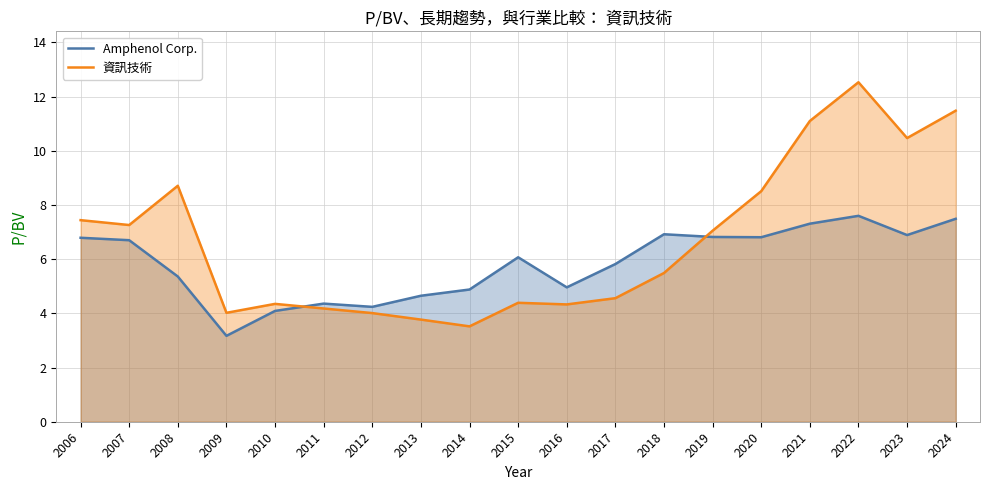

The Amphenol Corp. series shows 4.2 at 2012. True or false?

True